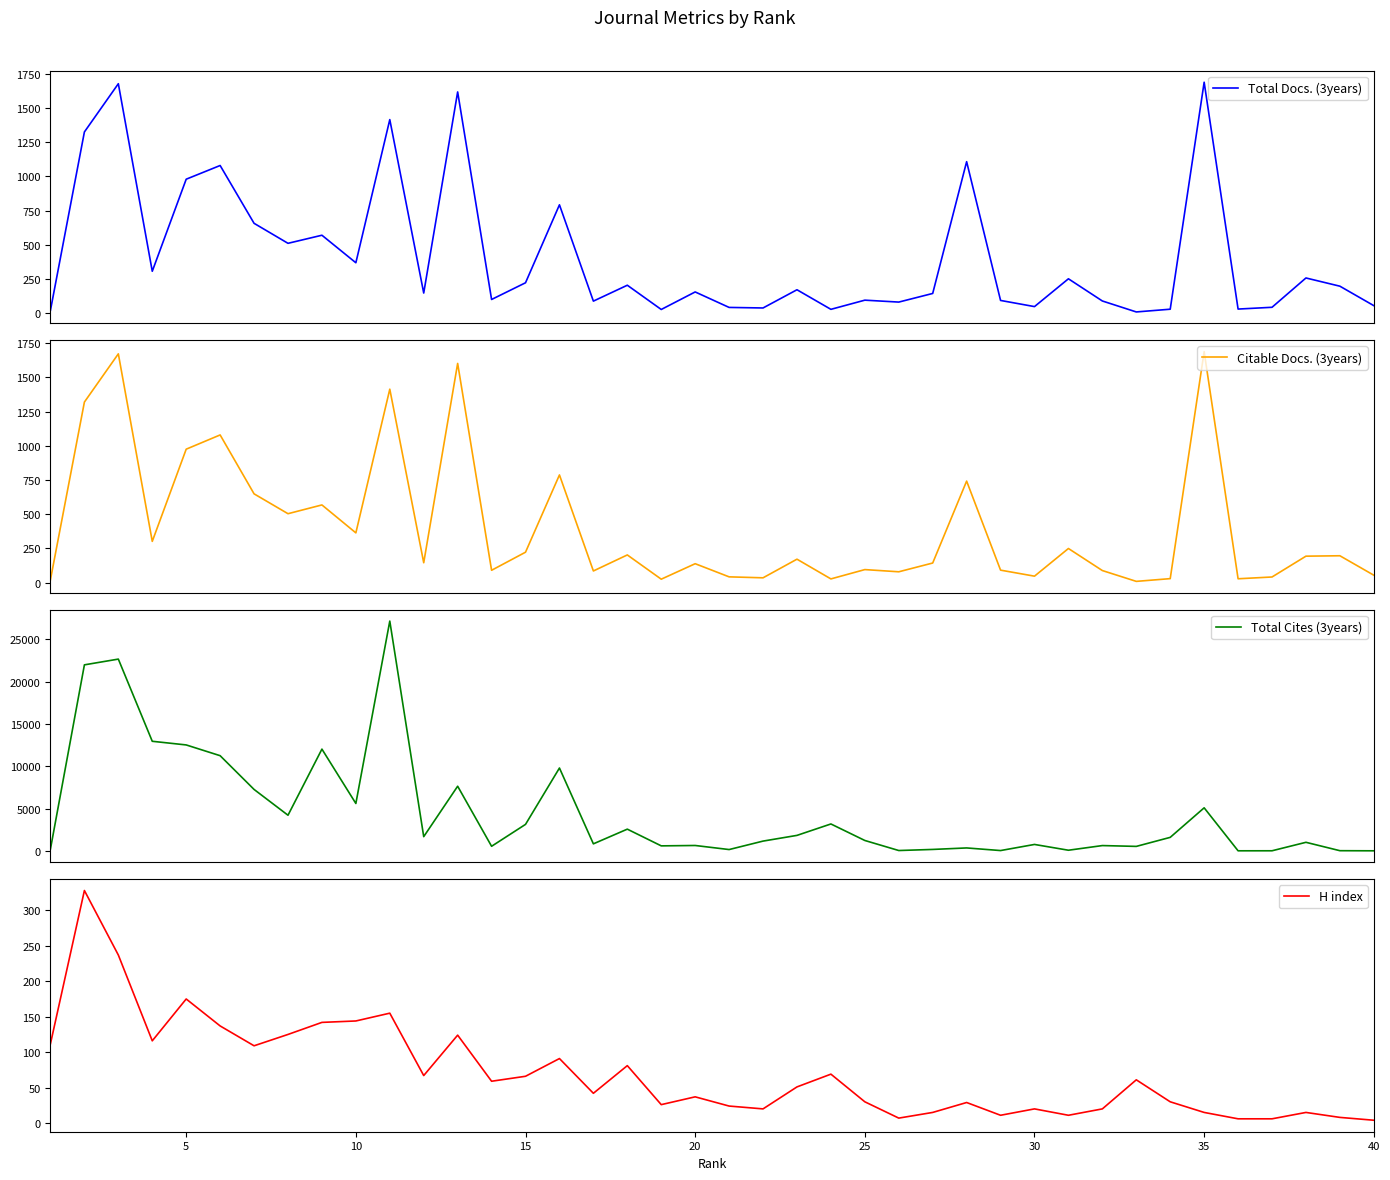

How many data points in Total Cites (3years) are above 1228?

19